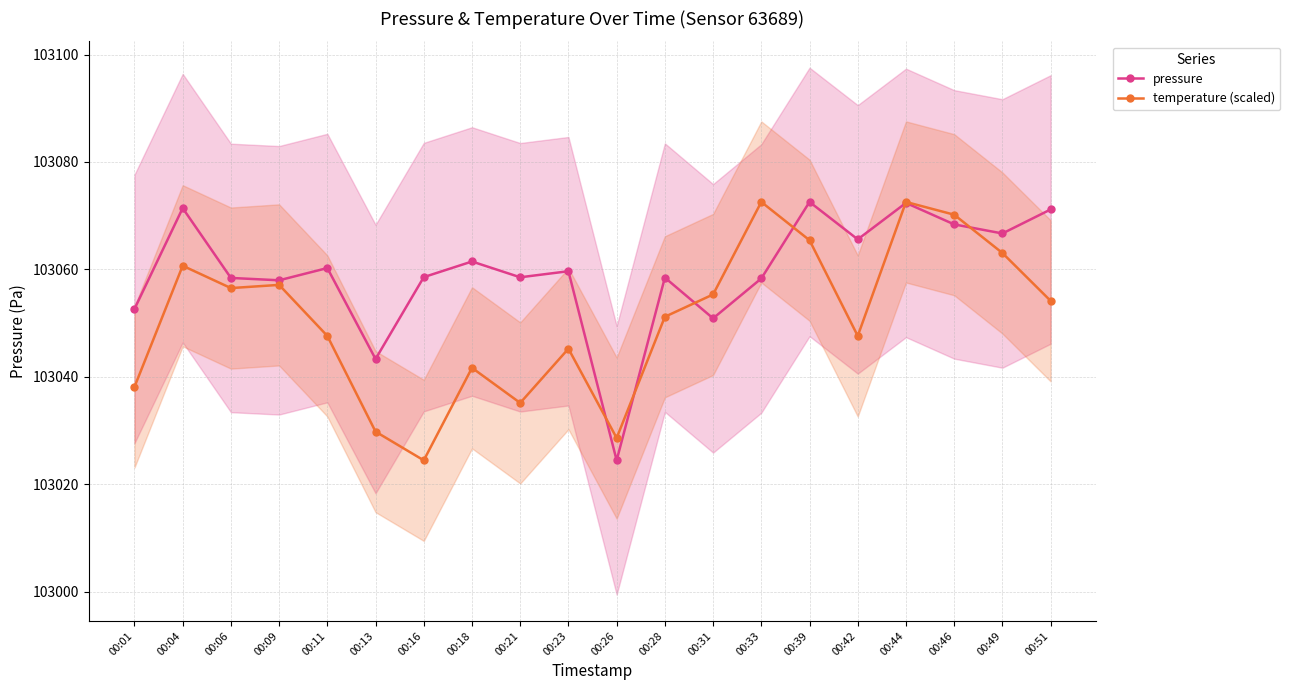

What is the value of the pressure point at the 14th from the left?

103058.3